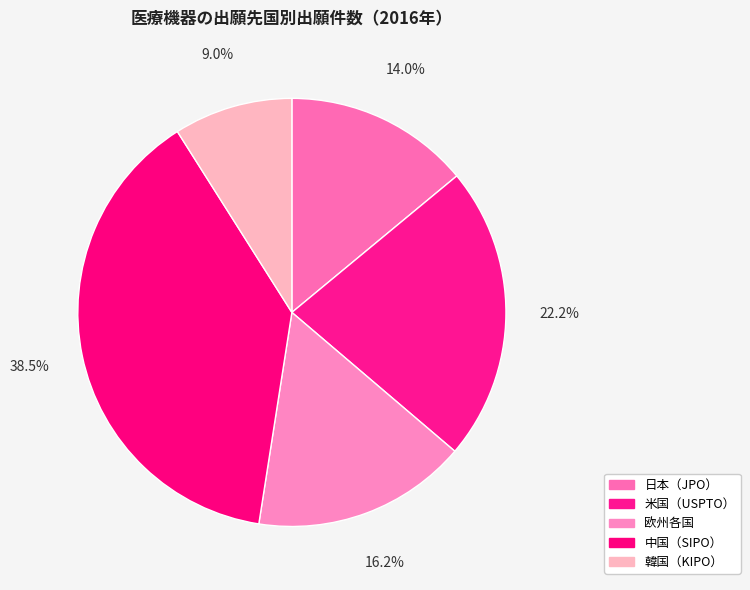

To the nearest percent, what is the difference between the 日本（JPO） and 欧州各国 slice percentages?

2%